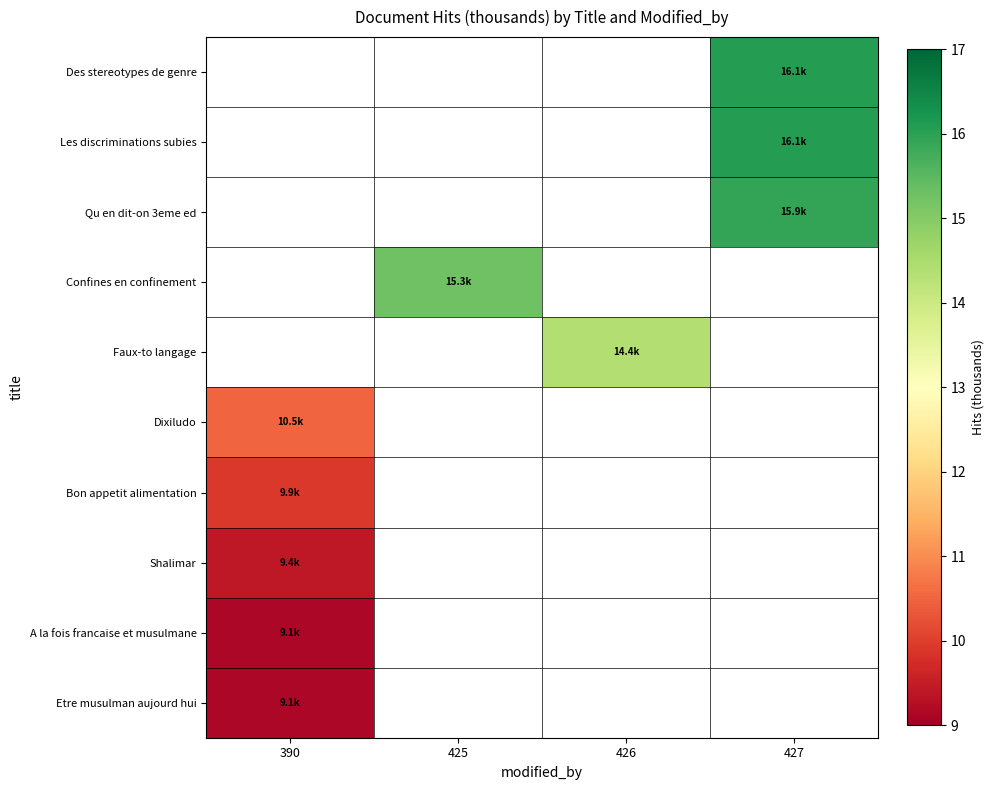

Where does the Faux-to langage series first go above 14?

426